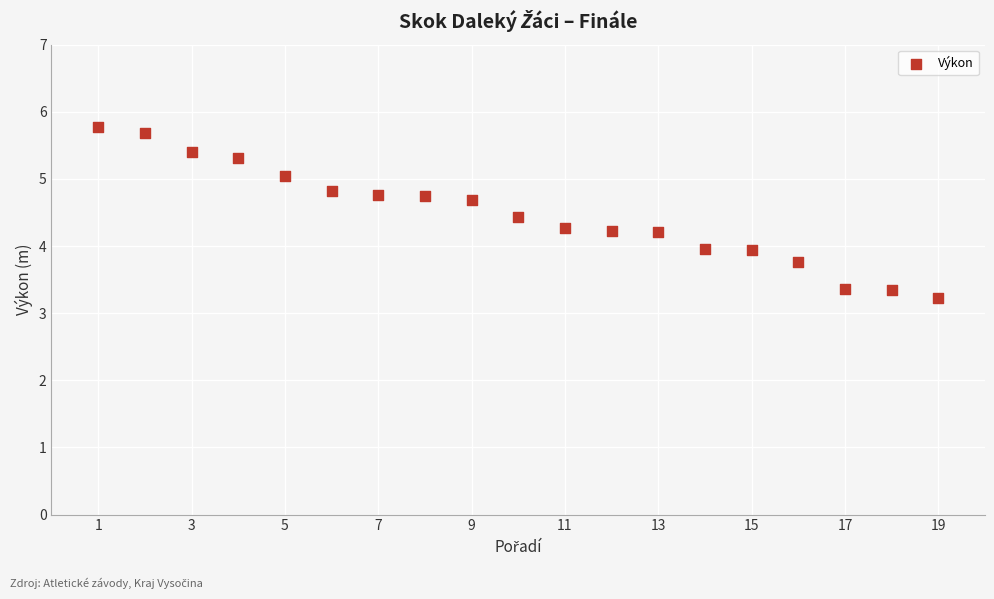

What is the range of X values (max minus min)?

18.0